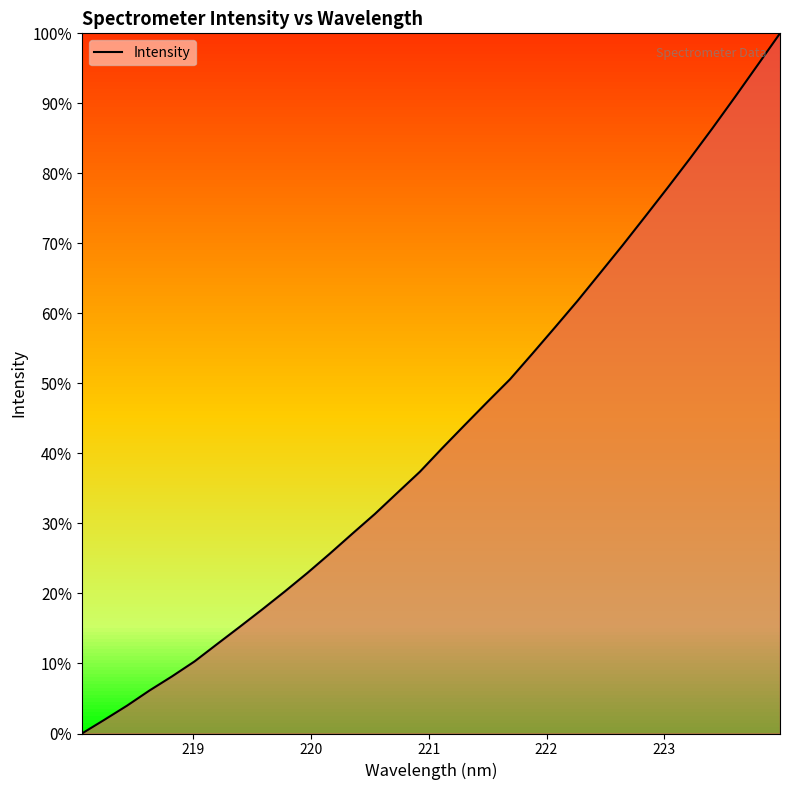

Reading right to left, transcribe all the data shown in this chart.

100.0	95.4	90.9	86.5	82.1	77.9	73.8	69.7	65.7	61.8	58.0	54.3	50.6	47.4	44.1	40.8	37.4	34.4	31.4	28.5	25.7	22.9	20.3	17.7	15.2	12.8	10.3	8.2	6.1	4.0	2.0	0.0